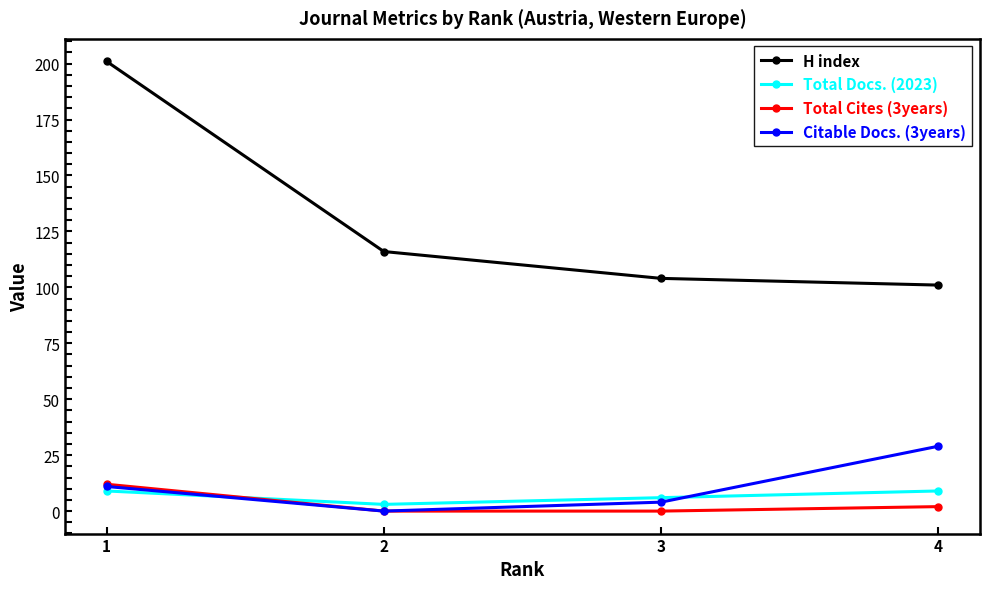

List the series in order of their peak value, highest first.

H index, Citable Docs. (3years), Total Cites (3years), Total Docs. (2023)